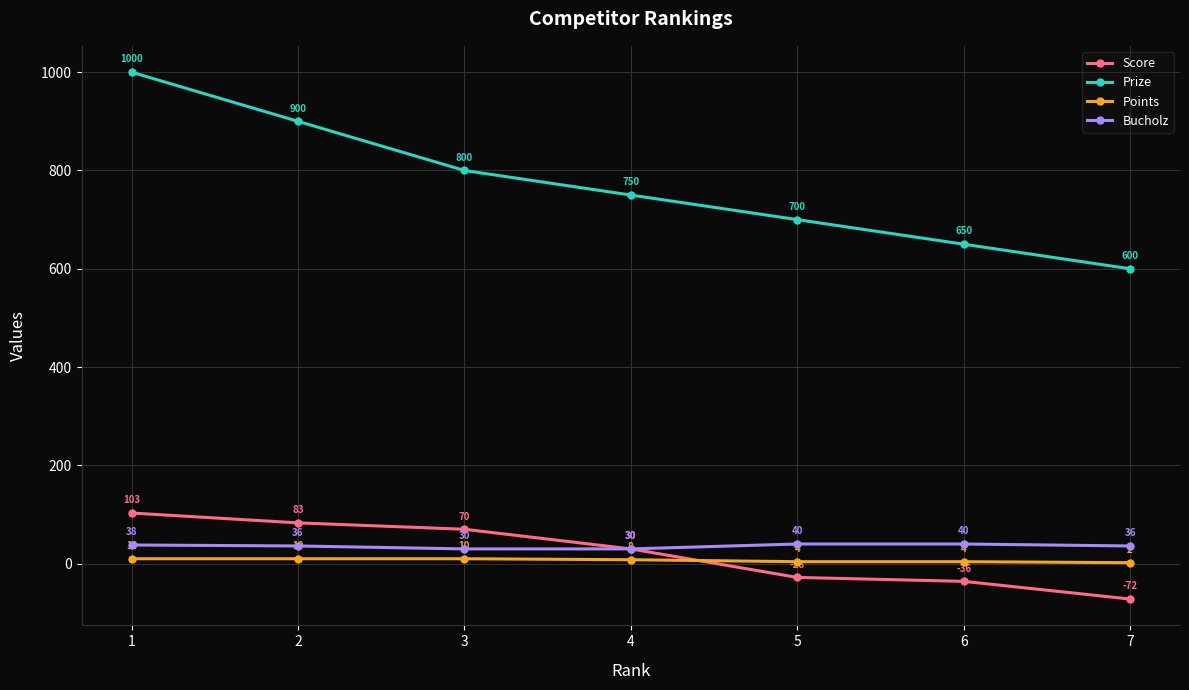

Reading left to right, list all the values displayed in this chart.

Score: 1=103	2=83	3=70	4=30	5=-28	6=-36	7=-72
Prize: 1=1000	2=900	3=800	4=750	5=700	6=650	7=600
Points: 1=10	2=10	3=10	4=8	5=4	6=4	7=2
Bucholz: 1=38	2=36	3=30	4=30	5=40	6=40	7=36